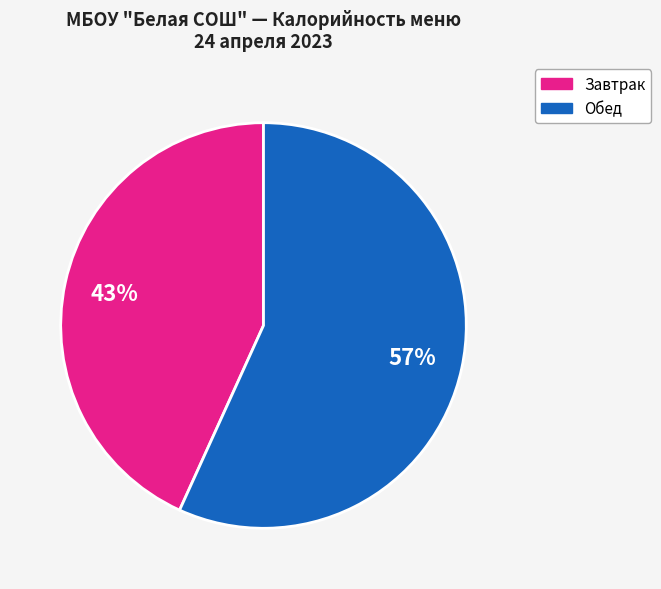

Is there a majority slice in this chart?

Yes